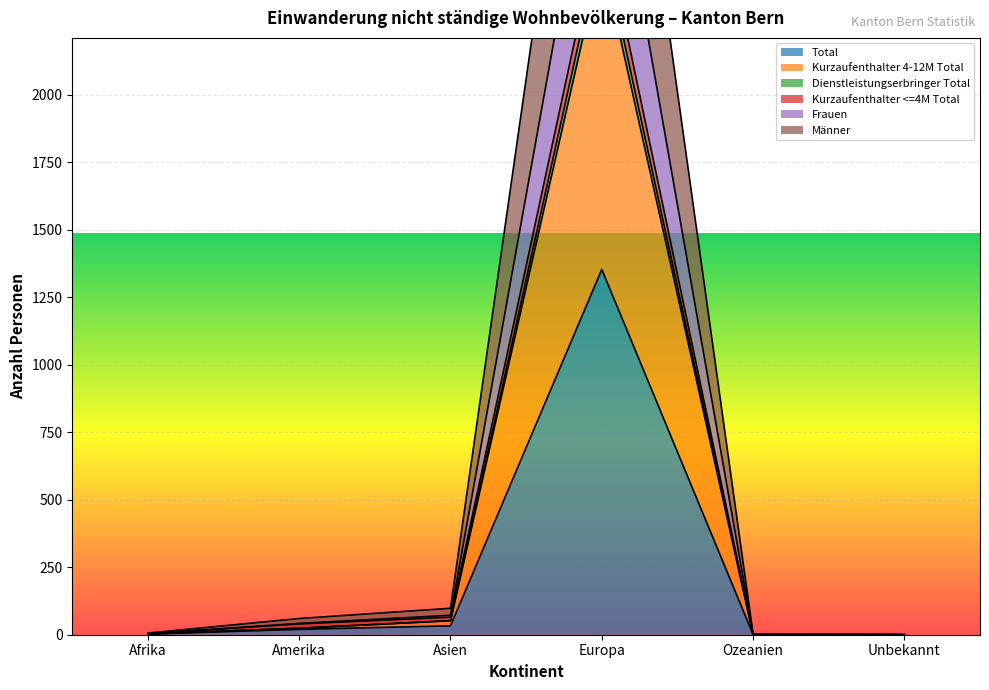

What is the label of the 5th point from the left?

Ozeanien